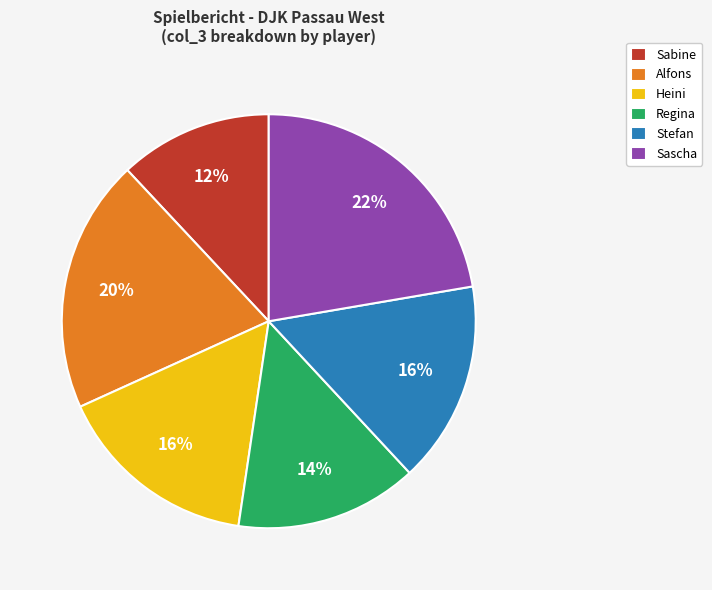

To the nearest percent, what is the average slice percentage?

17%